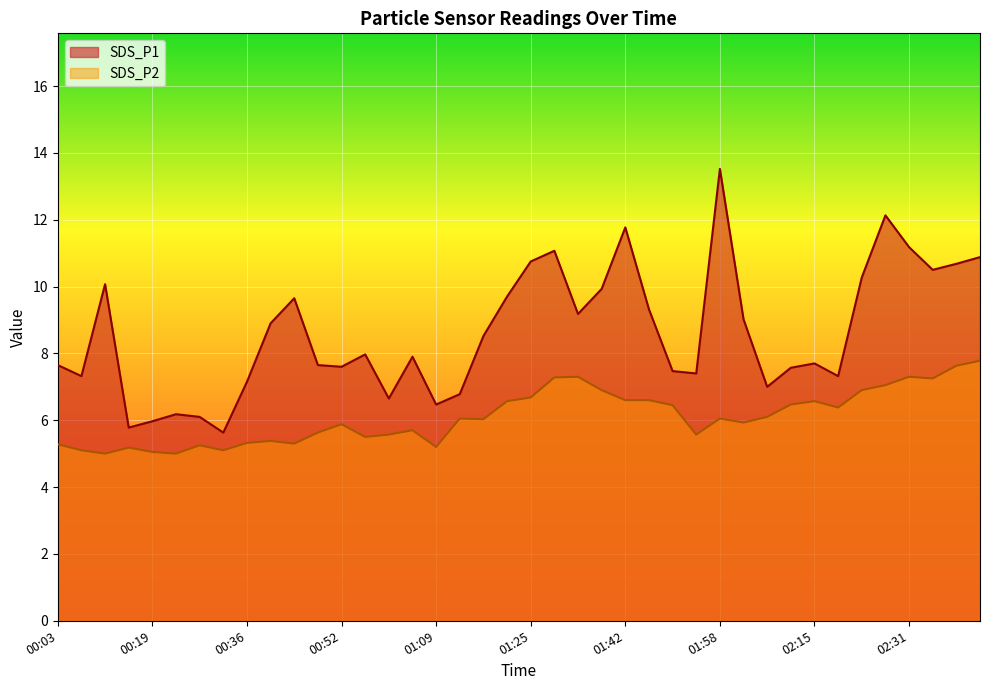

How many data points in SDS_P1 are less than 7?

8